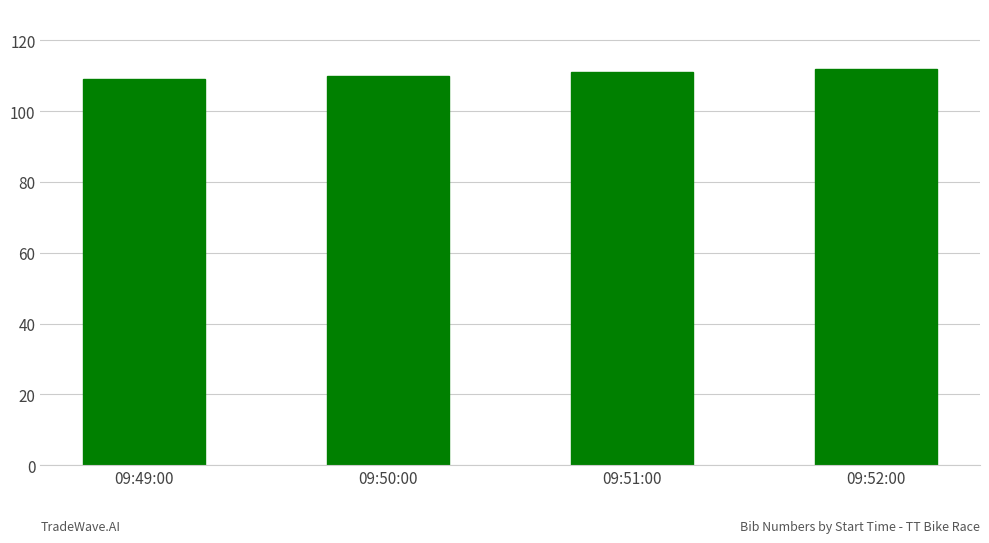

How many categories are shown in the chart?

4